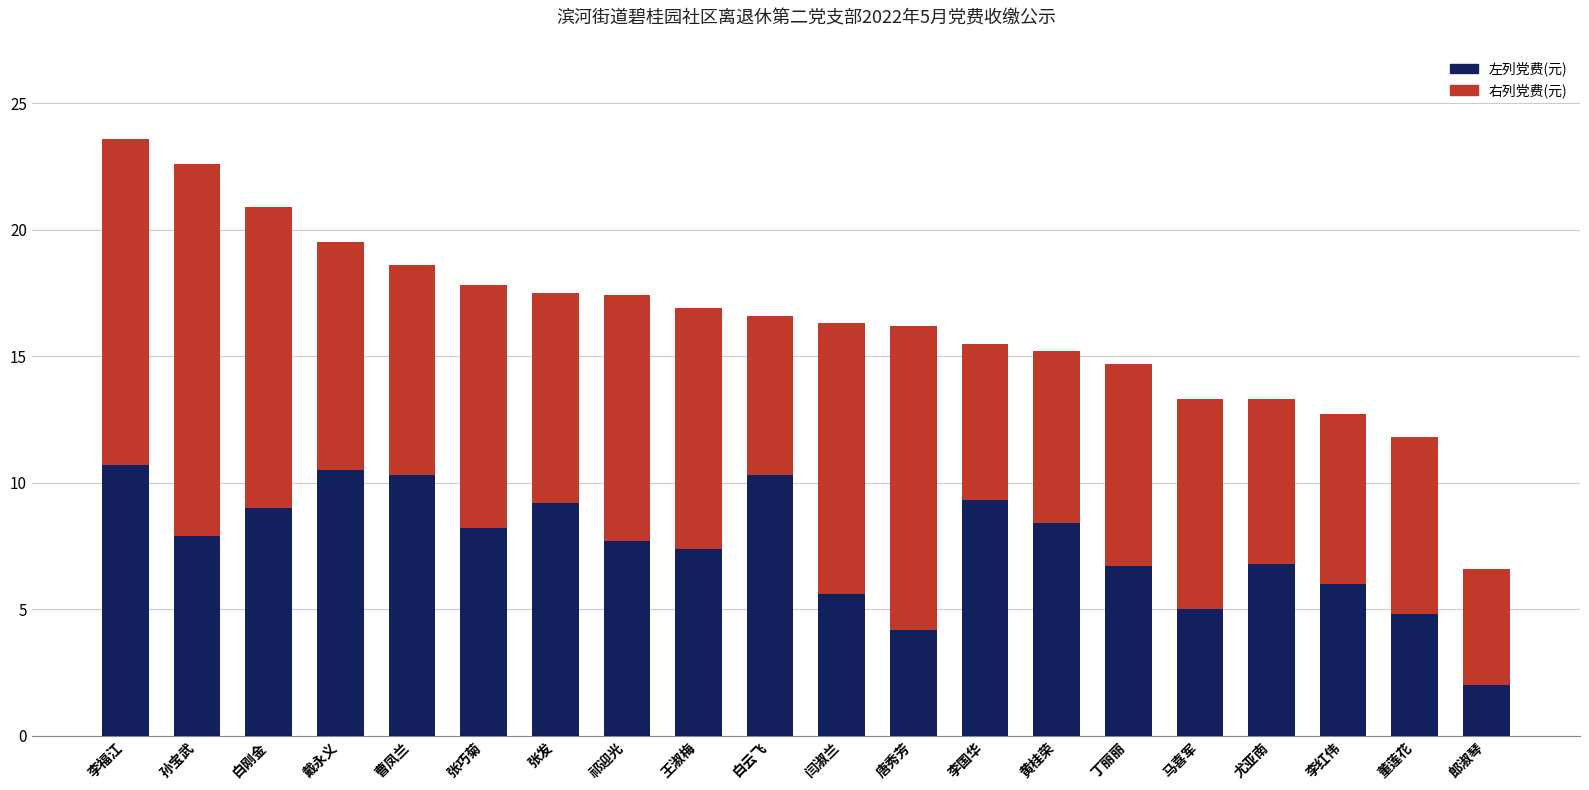

What is the maximum value for 左列党费(元)?

10.7